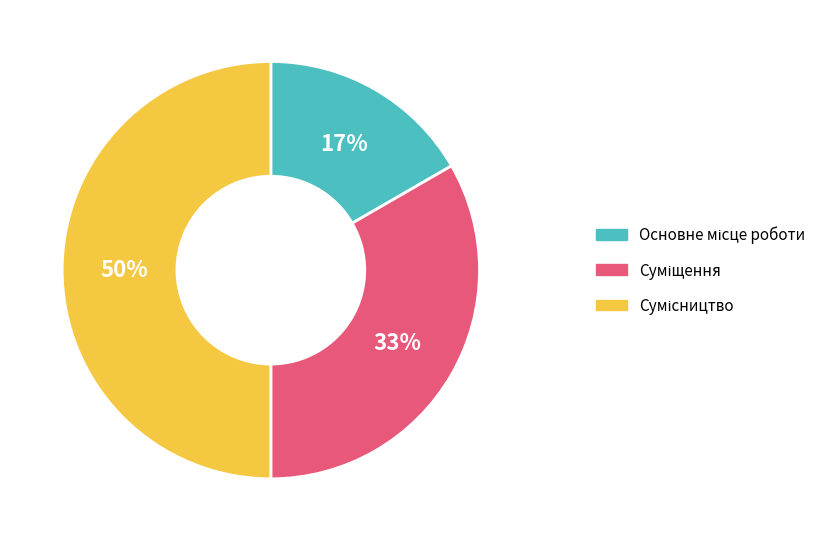

To the nearest percent, what is the average slice percentage?

33%